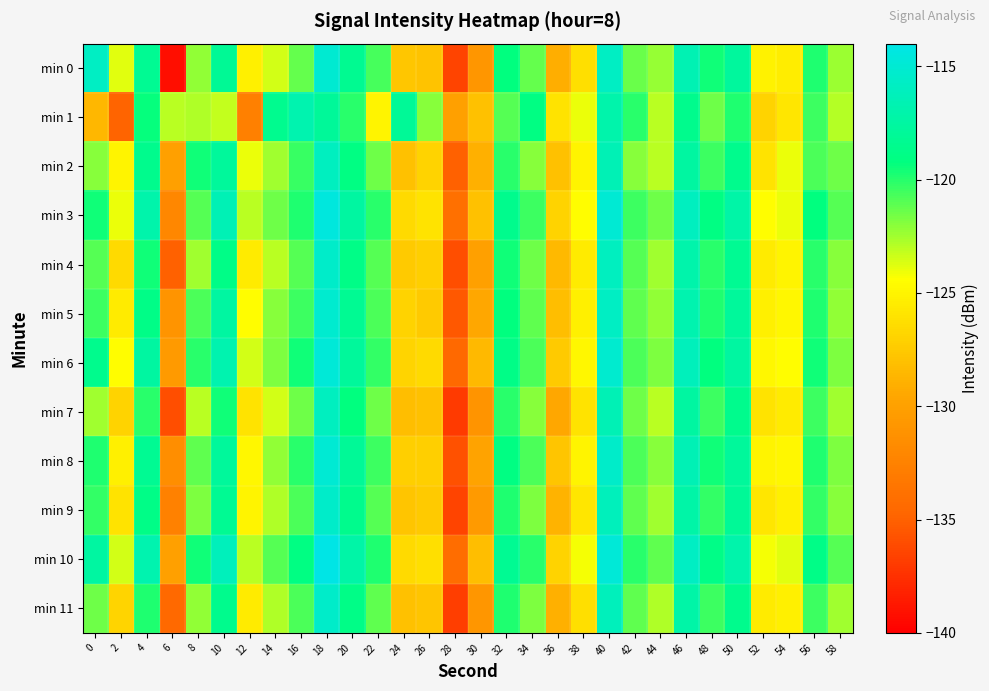

Reading left to right, what are all the values shown in this chart?

min 0: 0=-115.8	2=-123.8	4=-118.3	6=-139.2	8=-122.2	10=-118.1	12=-125.2	14=-123.5	16=-121.2	18=-115.1	20=-118.3	22=-120.6	24=-127.6	26=-127.9	28=-136.5	30=-130.8	32=-119.3	34=-121.2	36=-129.1	38=-126.3	40=-115.8	42=-121.4	44=-122.2	46=-116.6	48=-119.6	50=-117.7	52=-125.2	54=-125.5	56=-119.8	58=-122.4
min 1: 0=-128.6	2=-134.9	4=-119.4	6=-123.0	8=-122.8	10=-123.2	12=-132.7	14=-118.4	16=-116.8	18=-118.0	20=-120.0	22=-125.0	24=-118.0	26=-122.0	28=-130.0	30=-128.0	32=-121.0	34=-119.0	36=-126.0	38=-124.0	40=-117.0	42=-120.0	44=-123.0	46=-118.5	48=-121.5	50=-119.8	52=-127.0	54=-125.8	56=-120.5	58=-122.9
min 2: 0=-122.0	2=-125.0	4=-118.5	6=-130.0	8=-119.5	10=-117.8	12=-124.0	14=-122.5	16=-120.3	18=-116.0	20=-119.0	22=-121.5	24=-128.0	26=-127.0	28=-135.0	30=-129.0	32=-120.0	34=-122.0	36=-128.0	38=-125.0	40=-116.5	42=-122.0	44=-123.0	46=-117.5	48=-120.5	50=-118.5	52=-126.0	54=-124.0	56=-120.8	58=-121.5
min 3: 0=-119.5	2=-124.0	4=-117.0	6=-132.0	8=-121.0	10=-116.5	12=-123.0	14=-121.5	16=-119.8	18=-114.5	20=-117.5	22=-120.0	24=-126.5	26=-126.0	28=-134.0	30=-128.0	32=-118.5	34=-120.5	36=-127.0	38=-124.5	40=-115.0	42=-120.5	44=-121.5	46=-116.0	48=-119.0	50=-117.2	52=-124.5	54=-124.0	56=-119.2	58=-121.0
min 4: 0=-121.0	2=-126.5	4=-119.5	6=-135.0	8=-122.5	10=-118.8	12=-125.5	14=-123.0	16=-121.0	18=-115.5	20=-118.8	22=-121.0	24=-127.5	26=-127.2	28=-136.0	30=-130.0	32=-119.5	34=-121.5	36=-128.5	38=-125.5	40=-116.0	42=-121.0	44=-122.5	46=-117.0	48=-120.0	50=-118.2	52=-125.5	54=-125.0	56=-120.0	58=-122.0
min 5: 0=-120.5	2=-125.5	4=-118.8	6=-131.0	8=-120.8	10=-117.5	12=-124.5	14=-122.0	16=-120.5	18=-115.2	20=-118.2	22=-120.8	24=-127.0	26=-127.5	28=-135.5	30=-129.5	32=-119.2	34=-121.2	36=-128.2	38=-125.2	40=-115.8	42=-121.2	44=-122.2	46=-116.8	48=-119.8	50=-117.8	52=-125.2	54=-124.8	56=-119.8	58=-122.2
min 6: 0=-118.5	2=-124.5	4=-117.5	6=-130.5	8=-120.0	10=-116.8	12=-123.5	14=-121.8	16=-119.5	18=-114.8	20=-117.8	22=-120.2	24=-126.8	26=-126.5	28=-134.5	30=-128.5	32=-118.8	34=-120.8	36=-127.5	38=-124.8	40=-115.2	42=-120.8	44=-121.8	46=-116.2	48=-119.2	50=-117.5	52=-124.8	54=-124.5	56=-119.5	58=-121.8
min 7: 0=-122.5	2=-127.0	4=-120.0	6=-136.0	8=-123.0	10=-119.5	12=-126.0	14=-123.5	16=-121.5	18=-116.0	20=-119.2	22=-121.5	24=-128.2	26=-128.0	28=-137.0	30=-131.0	32=-120.0	34=-122.0	36=-129.5	38=-126.0	40=-116.5	42=-121.5	44=-123.0	46=-117.5	48=-120.5	50=-118.5	52=-126.0	54=-125.5	56=-120.5	58=-122.5
min 8: 0=-119.8	2=-125.2	4=-118.2	6=-131.5	8=-121.2	10=-117.8	12=-124.8	14=-122.2	16=-120.0	18=-115.0	20=-118.0	22=-120.5	24=-127.2	26=-127.2	28=-135.8	30=-129.8	32=-119.0	34=-120.8	36=-127.8	38=-125.0	40=-115.5	42=-120.8	44=-122.0	46=-116.5	48=-119.5	50=-117.8	52=-125.0	54=-124.8	56=-119.8	58=-121.8
min 9: 0=-120.2	2=-126.0	4=-118.8	6=-132.5	8=-121.8	10=-118.2	12=-125.0	14=-122.8	16=-120.8	18=-115.5	20=-118.5	22=-121.0	24=-127.8	26=-127.5	28=-136.5	30=-130.5	32=-119.8	34=-121.8	36=-128.8	38=-125.8	40=-116.2	42=-121.2	44=-122.5	46=-117.2	48=-120.2	50=-118.0	52=-125.8	54=-125.2	56=-120.2	58=-122.0
min 10: 0=-117.5	2=-123.5	4=-116.8	6=-130.0	8=-119.5	10=-116.2	12=-123.0	14=-121.0	16=-119.0	18=-114.0	20=-117.2	22=-119.8	24=-126.5	26=-126.2	28=-134.2	30=-128.2	32=-118.2	34=-120.0	36=-127.0	38=-124.2	40=-114.8	42=-120.0	44=-121.2	46=-115.8	48=-118.8	50=-117.0	52=-124.2	54=-123.8	56=-118.8	58=-121.0
min 11: 0=-121.5	2=-126.8	4=-119.8	6=-134.5	8=-122.2	10=-118.5	12=-125.5	14=-122.8	16=-120.8	18=-115.5	20=-118.8	22=-121.2	24=-128.0	26=-127.8	28=-136.8	30=-130.8	32=-119.8	34=-121.8	36=-129.0	38=-126.2	40=-116.2	42=-121.2	44=-122.8	46=-117.2	48=-120.5	50=-118.5	52=-125.5	54=-125.2	56=-120.5	58=-122.5